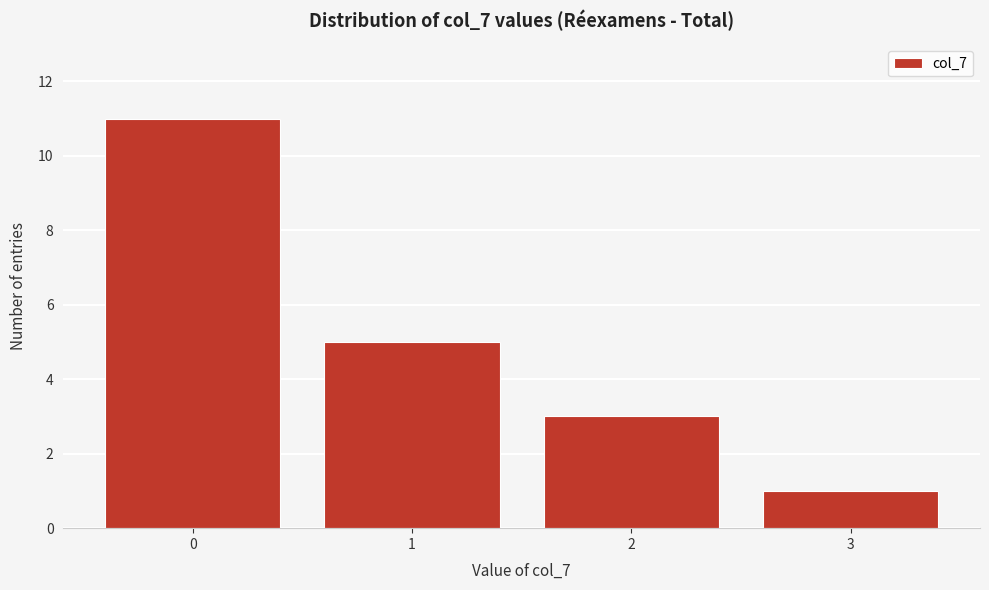

Reading left to right, list all the values displayed in this chart.

11	5	3	1